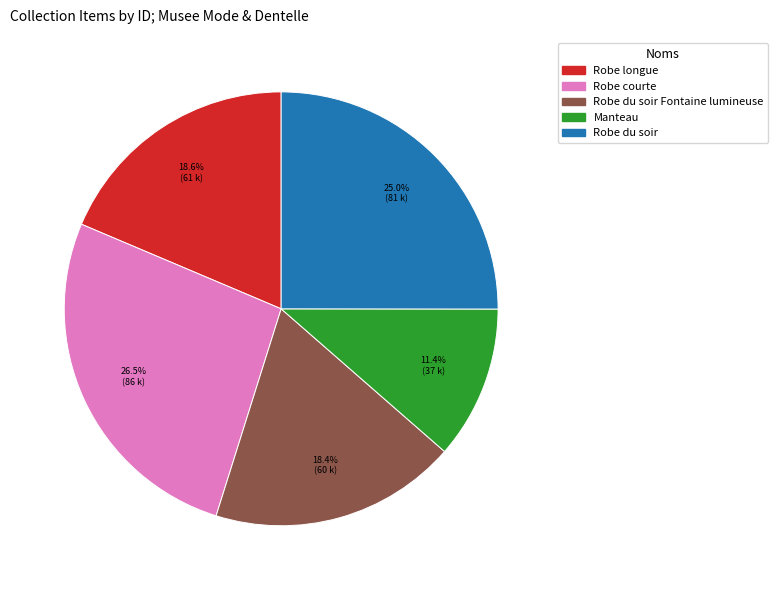

Is there a majority slice in this chart?

No